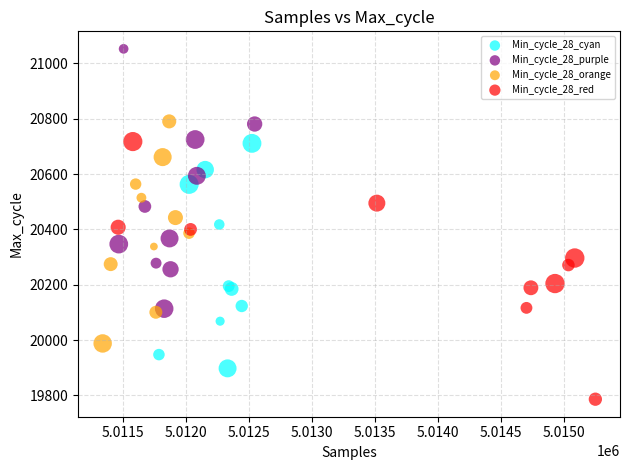

Which series reaches the minimum Y coordinate?

Min_cycle_28_red